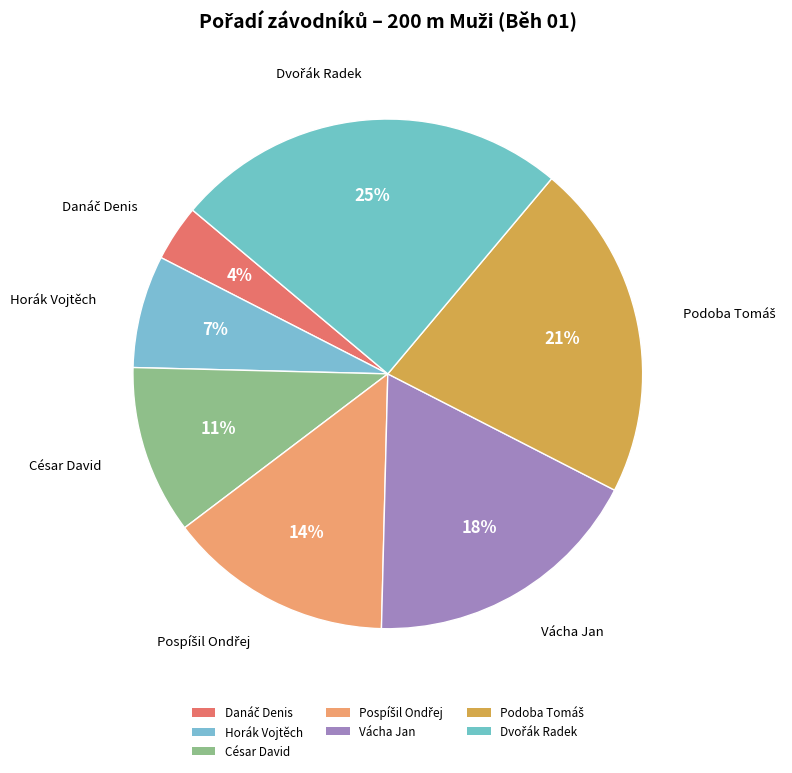

What is the change in value from Danáč Denis to César David?

+2